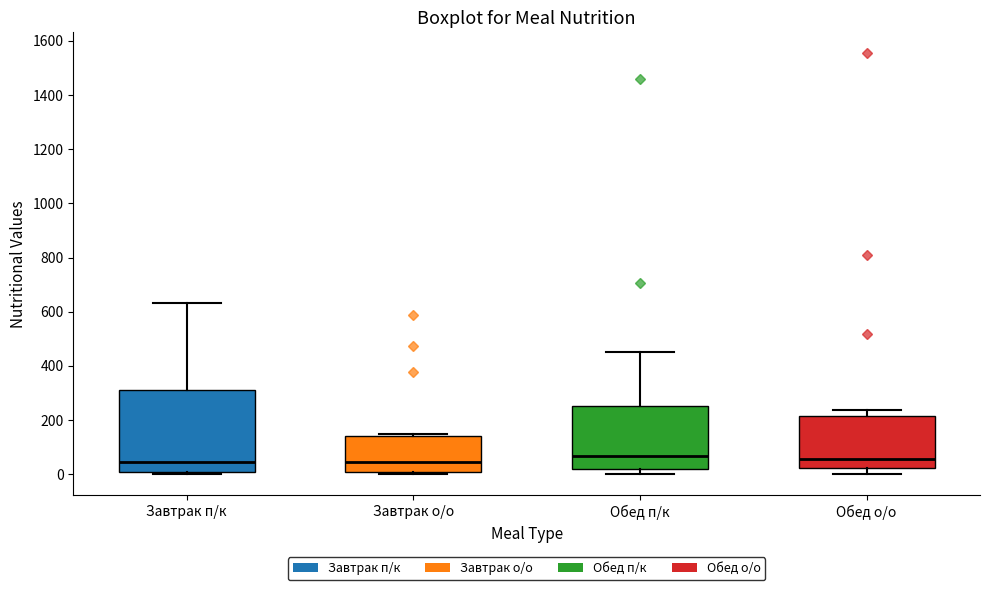

Reading left to right, read every box against the y-axis: the position of its median line, the range the box covers, and the ends of its whiskers. The values are not printed on the chart, so give them approximately, as read against the axis.

Завтрак п/к: median 40, box 0 to 300, whiskers 0 (just below the box's lower edge) to 640
Завтрак о/о: median 40, box 0 to 140, whiskers 0 (just below the box's lower edge) to 140 (just above the box's upper edge)
Обед п/к: median 60, box 20 to 260, whiskers 0 to 460
Обед о/о: median 60, box 20 to 220, whiskers 0 to 240